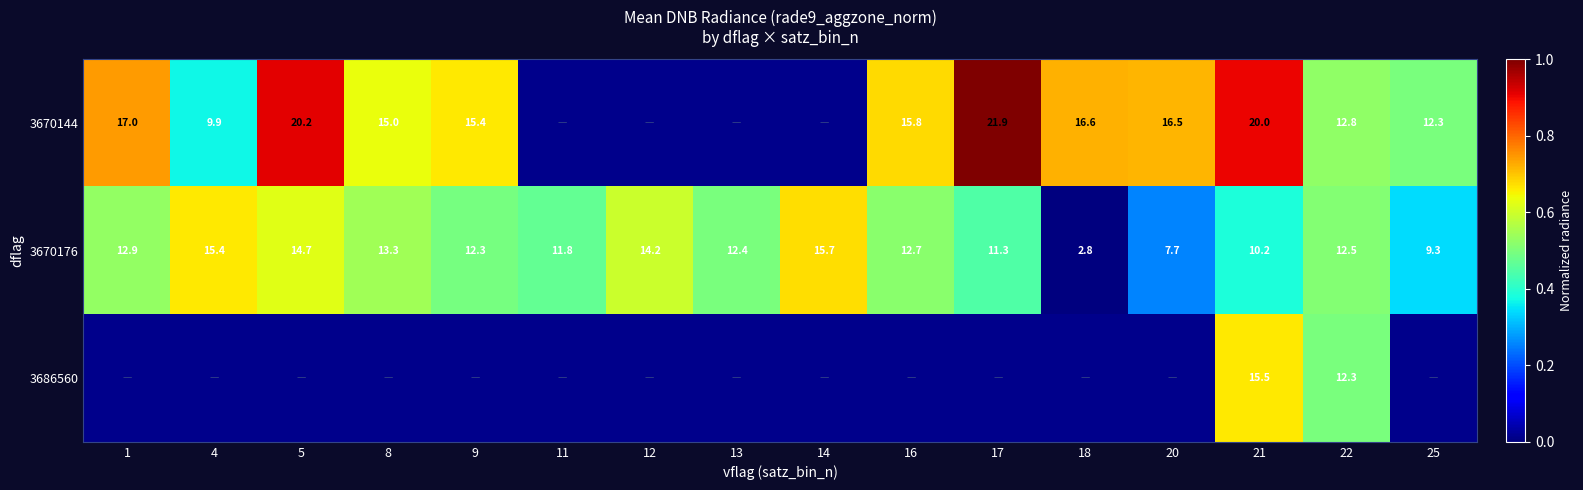

Which series has the largest total across all categories?

3670176